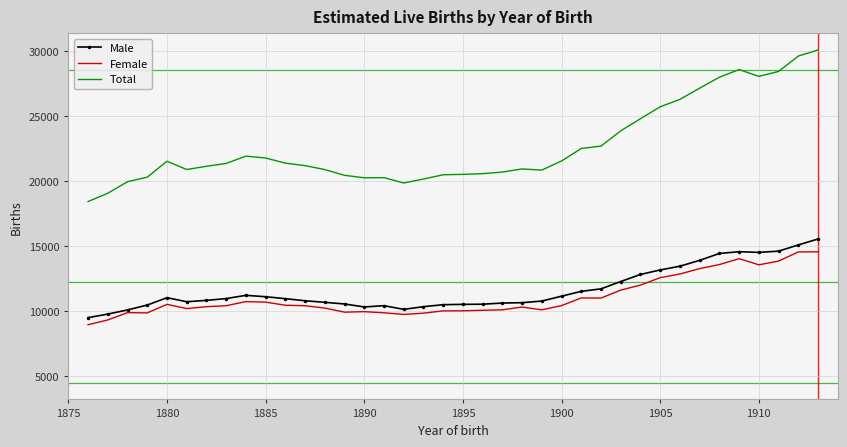

Which series has the largest total across all categories?

Total